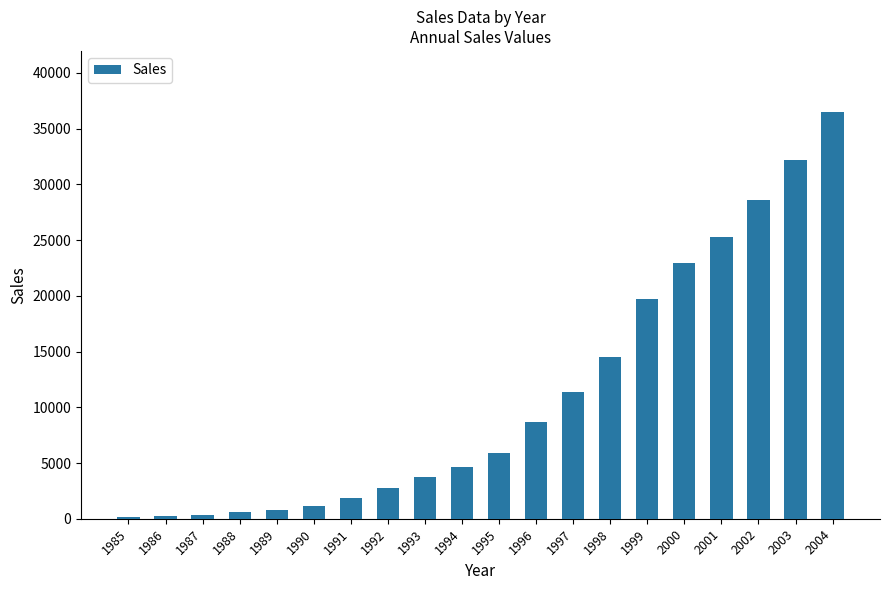

Is it true that the value at 1993 is 914.1?

False